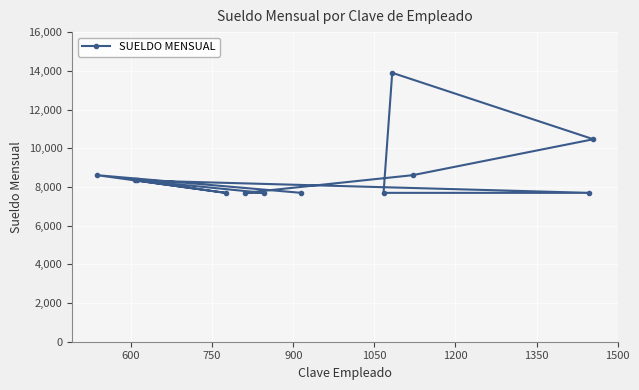

What is the value of the 9th point from the left?

13896.7